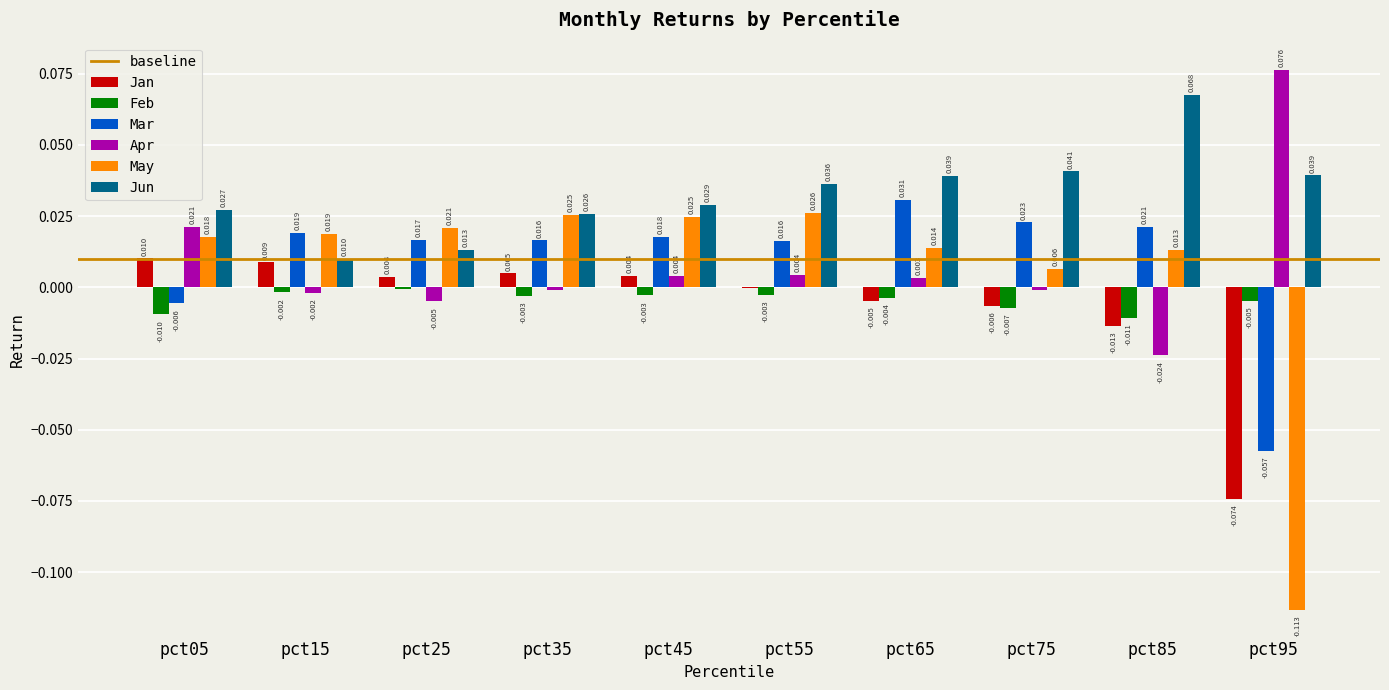

How many groups of bars are there?

10